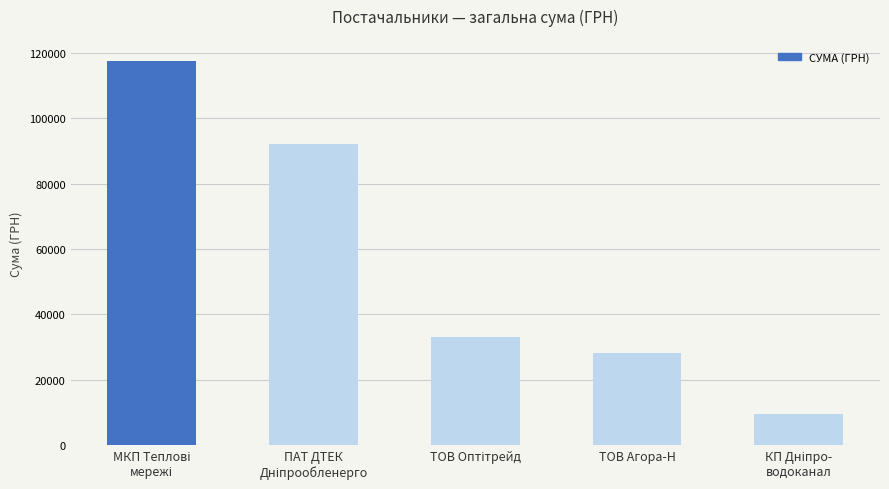

The value at ТОВ Агора-Н is 28183.3. True or false?

True